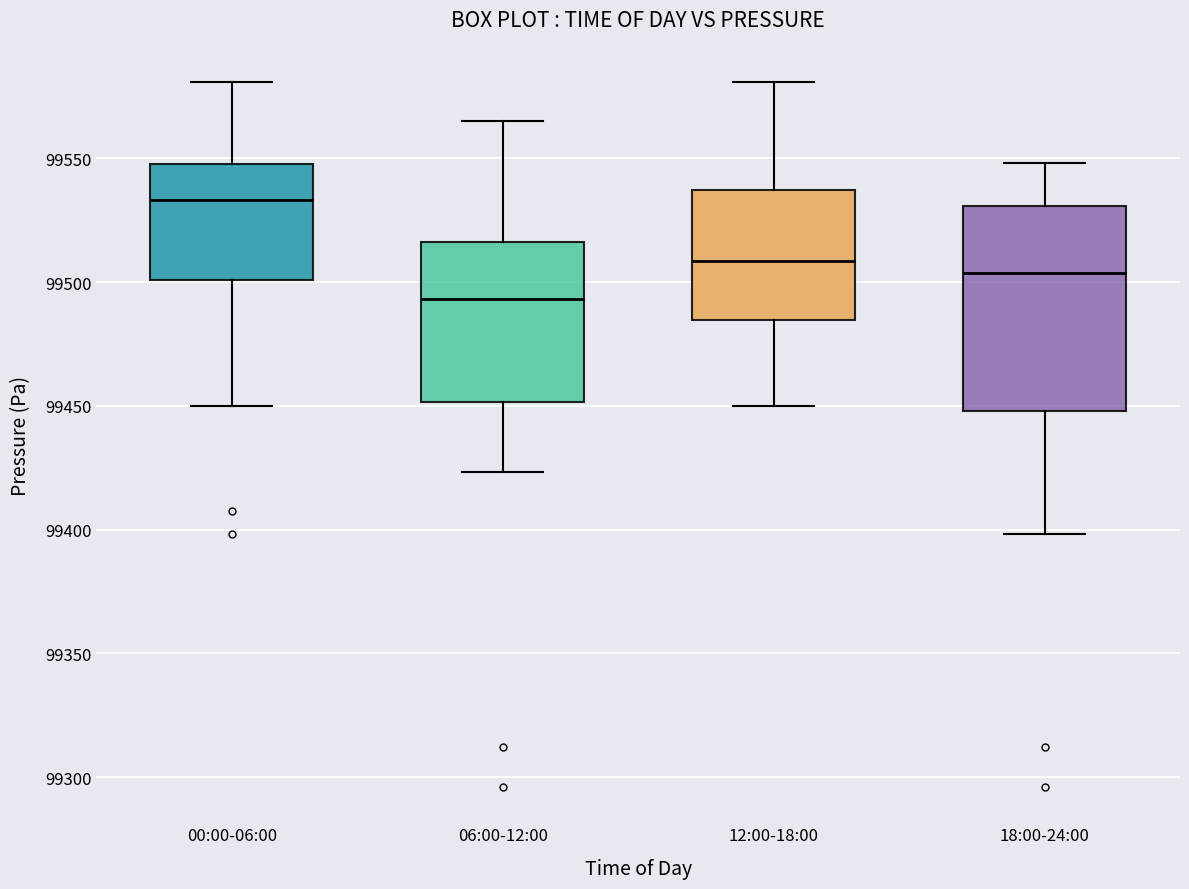

Reading left to right, read every box against the y-axis: the position of its median line, the range the box covers, and the ends of its whiskers. The values are not printed on the chart, so give them approximately, as read against the axis.

00:00-06:00: median 99535, box 99500 to 99550, whiskers 99450 to 99580
06:00-12:00: median 99495, box 99450 to 99515, whiskers 99425 to 99565
12:00-18:00: median 99510, box 99485 to 99535, whiskers 99450 to 99580
18:00-24:00: median 99505, box 99450 to 99530, whiskers 99400 to 99550